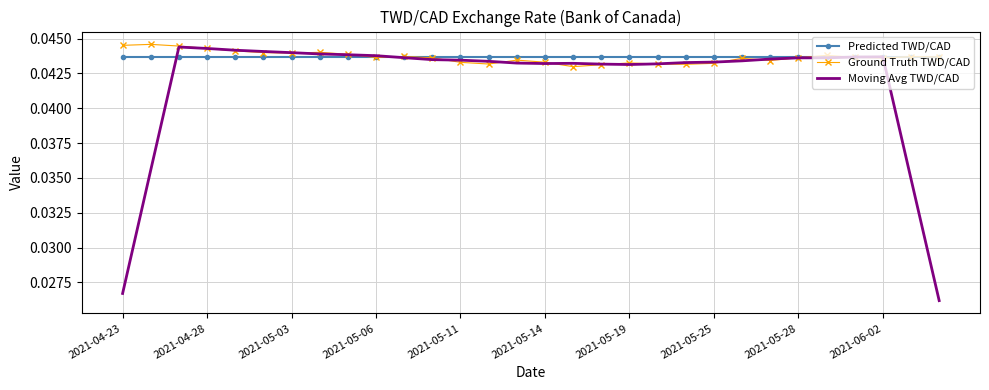

Which series has the widest spread of values?

Moving Avg TWD/CAD